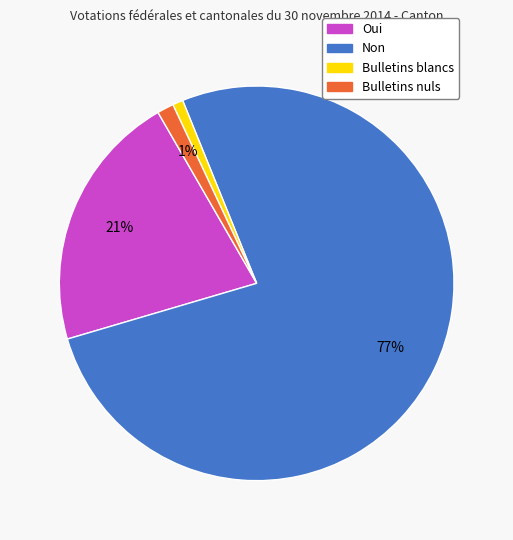

Is the sum of Bulletins blancs and Oui greater than half?

No